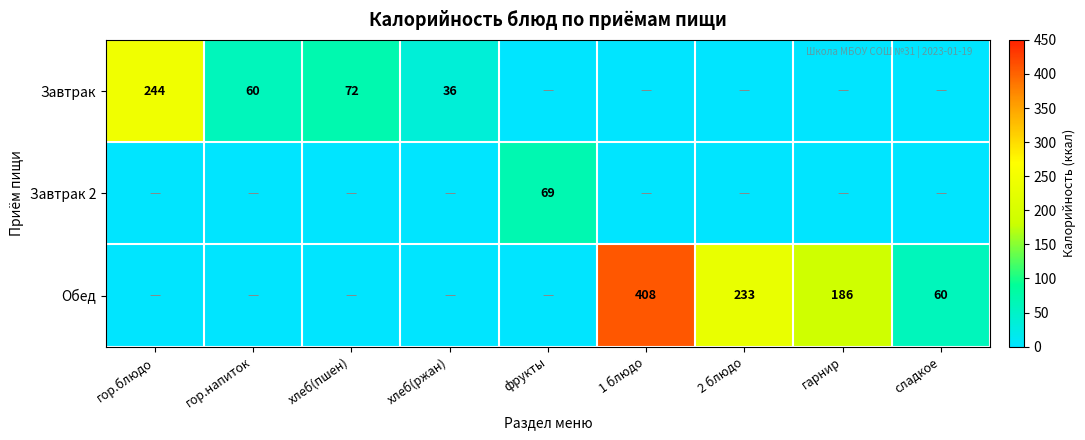

What is the sum of the Завтрак values at хлеб(ржан) and хлеб(пшен)?

108